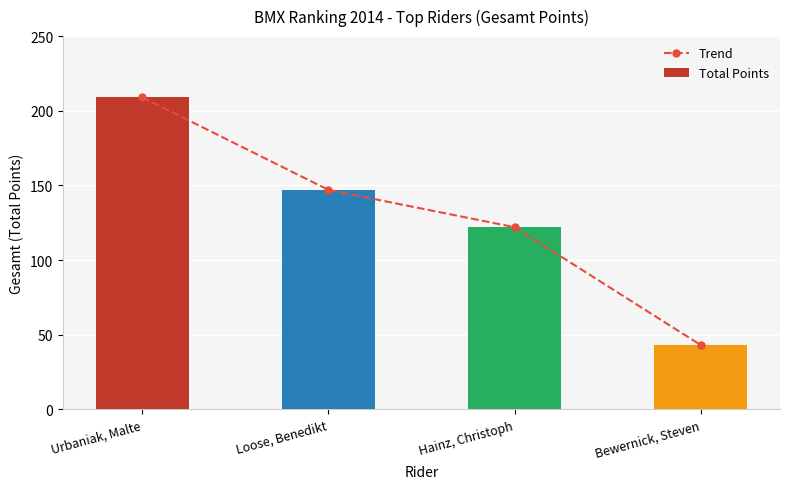

Does the chart contain any negative values?

No